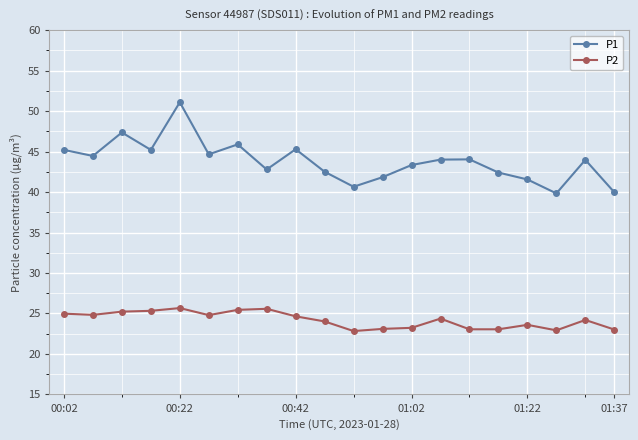

Which series has the widest spread of values?

P1